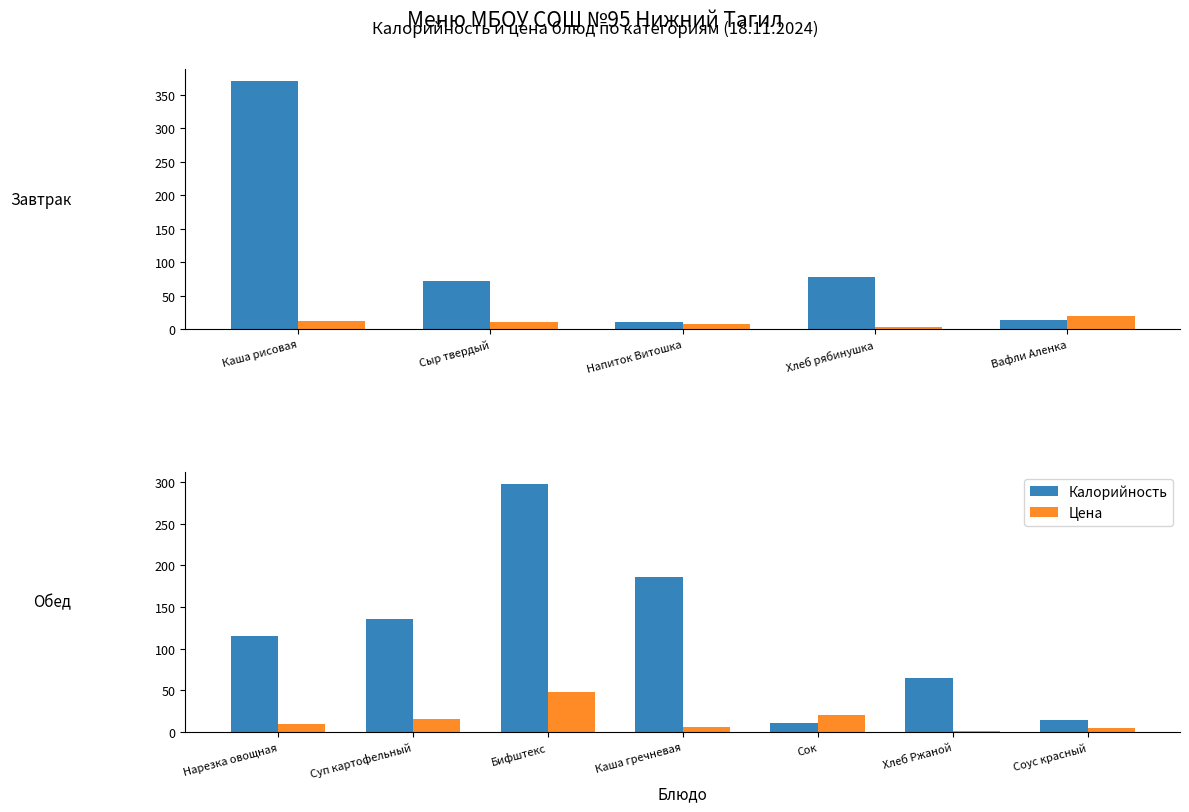

What is the difference between the second highest and minimum values in the Калорийность series?

175.0